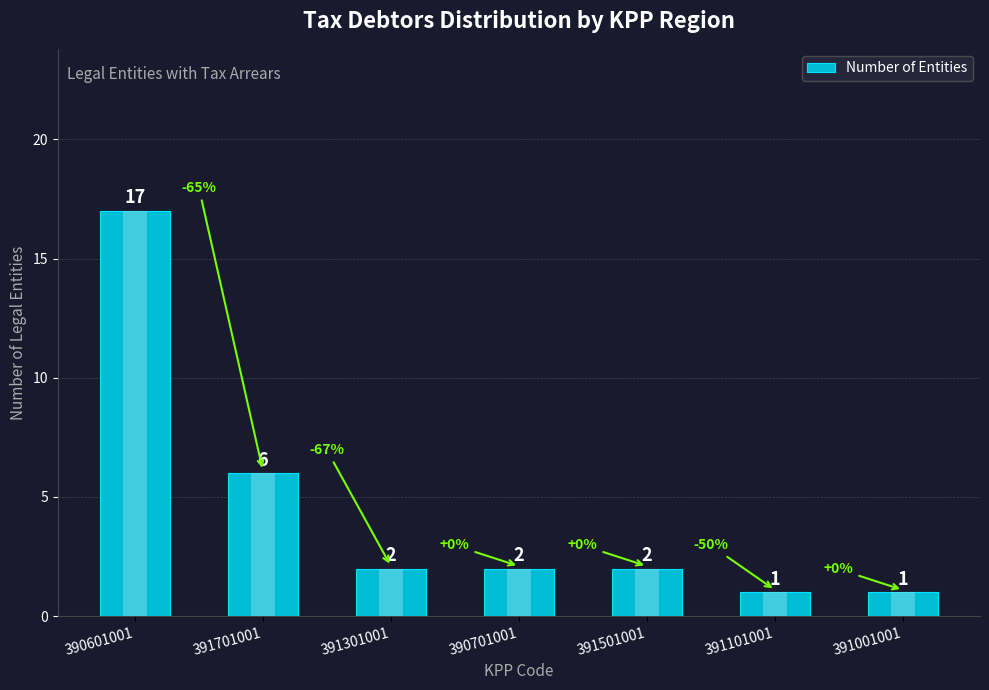

What is the minimum value shown in the chart?

1